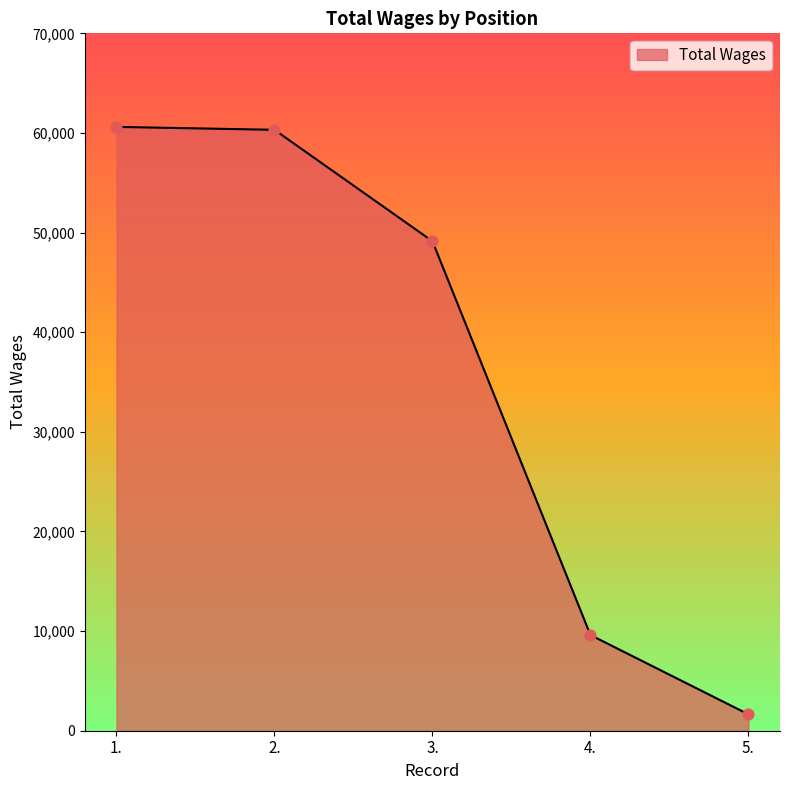

Between 4. and 3., which is larger?

3.